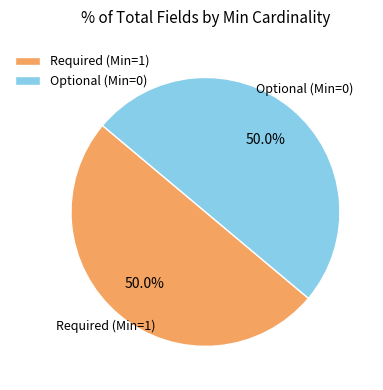

What is the ratio of the value at Optional (Min=0) to the value at Required (Min=1)?

1.0